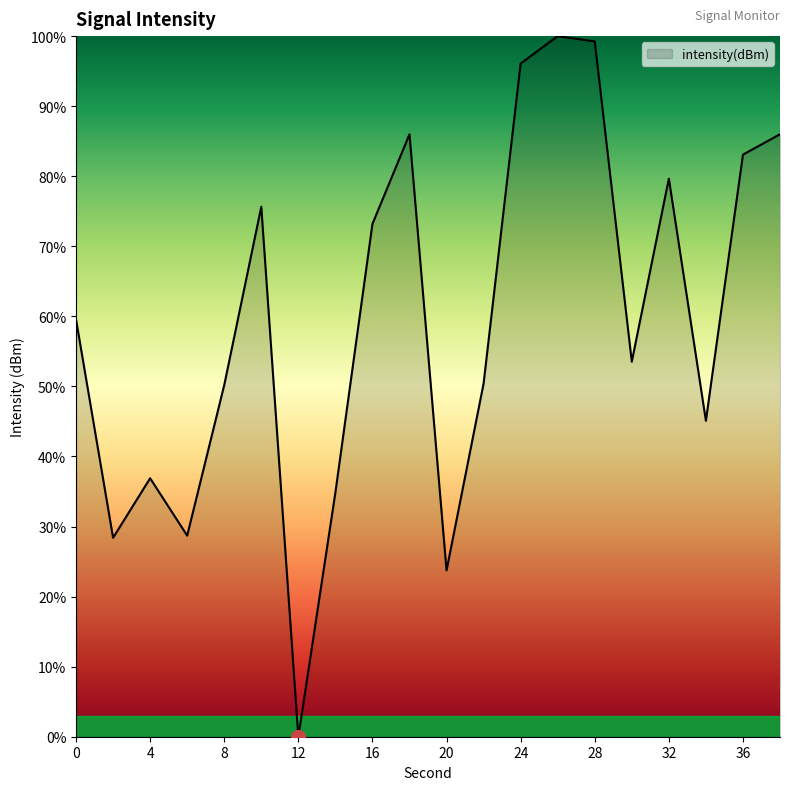

What is the maximum value shown in the chart?

100.0